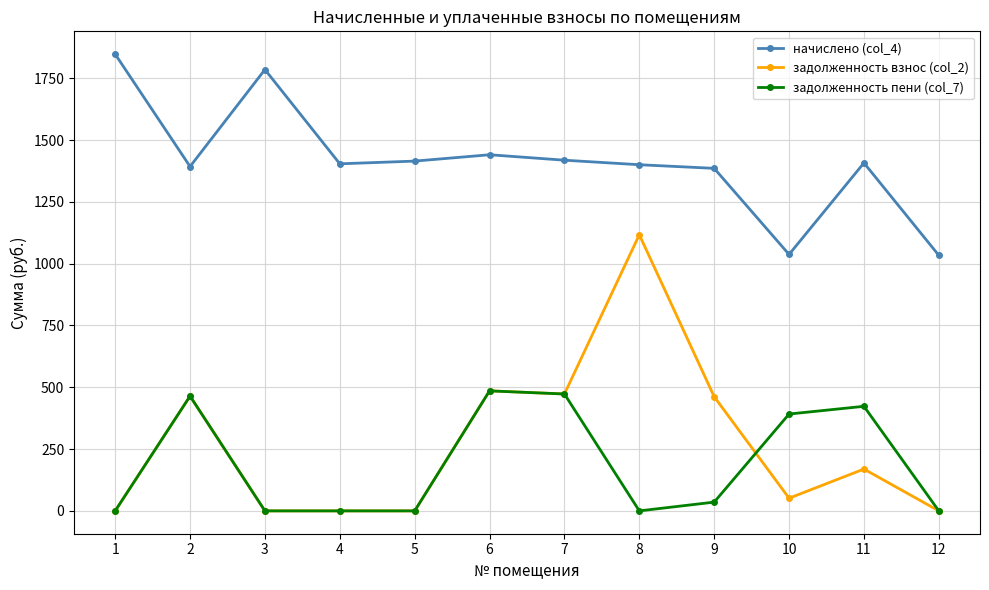

What is the difference between the second highest and minimum values in the задолженность взнос (col_2) series?

485.7